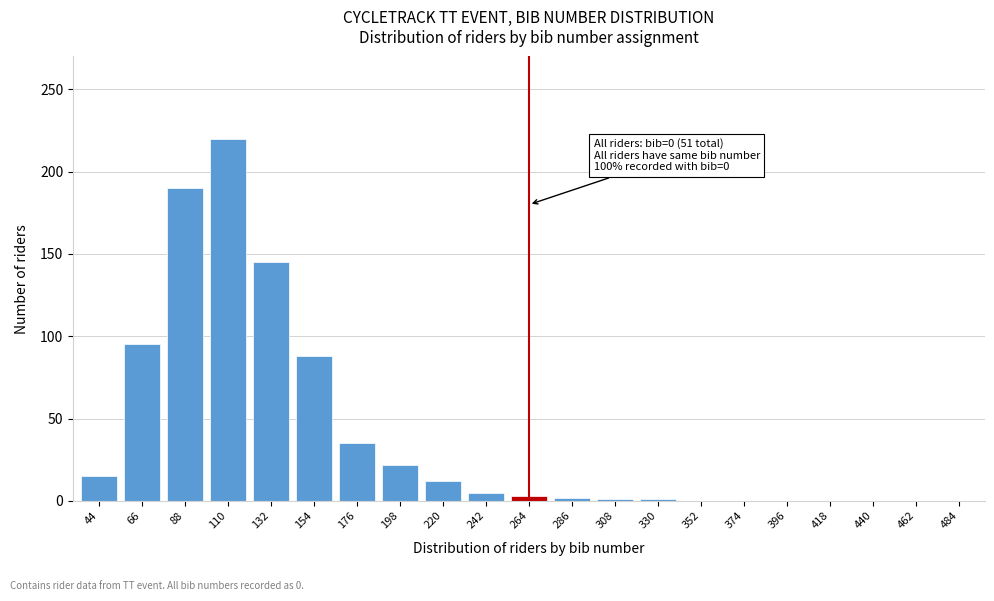

At which category does the chart reach its peak across all series?

110